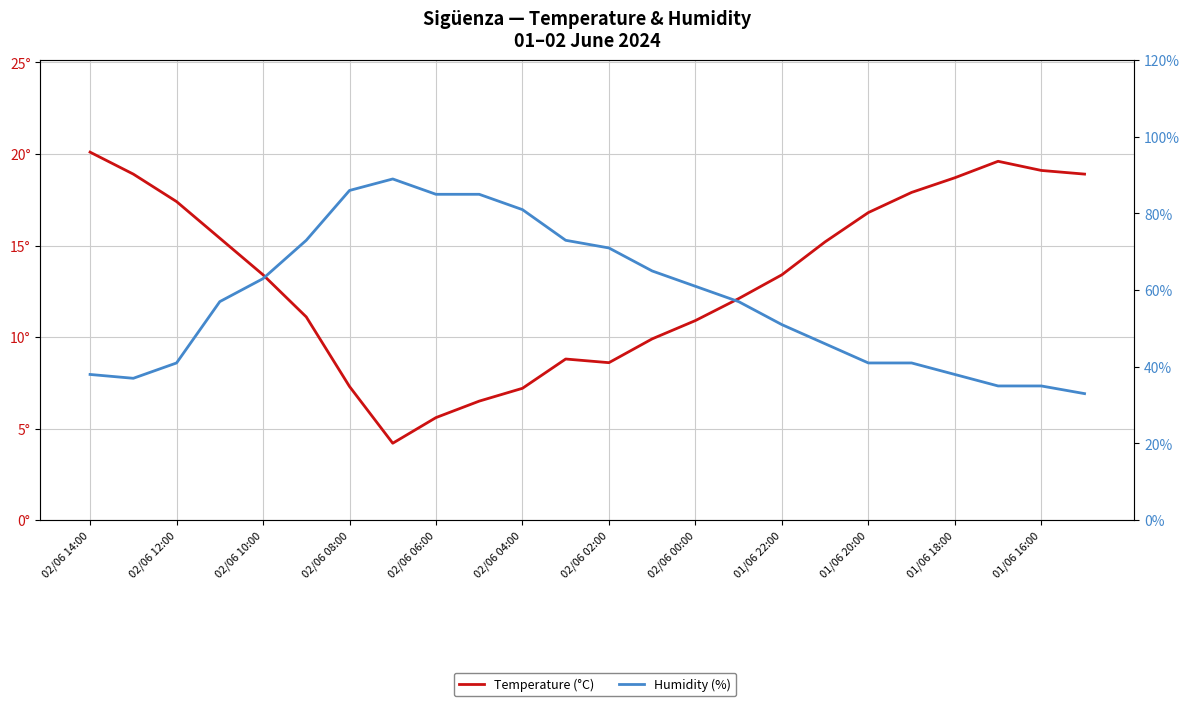

List the series in order of their peak value, highest first.

Humidity (%), Temperature (°C)